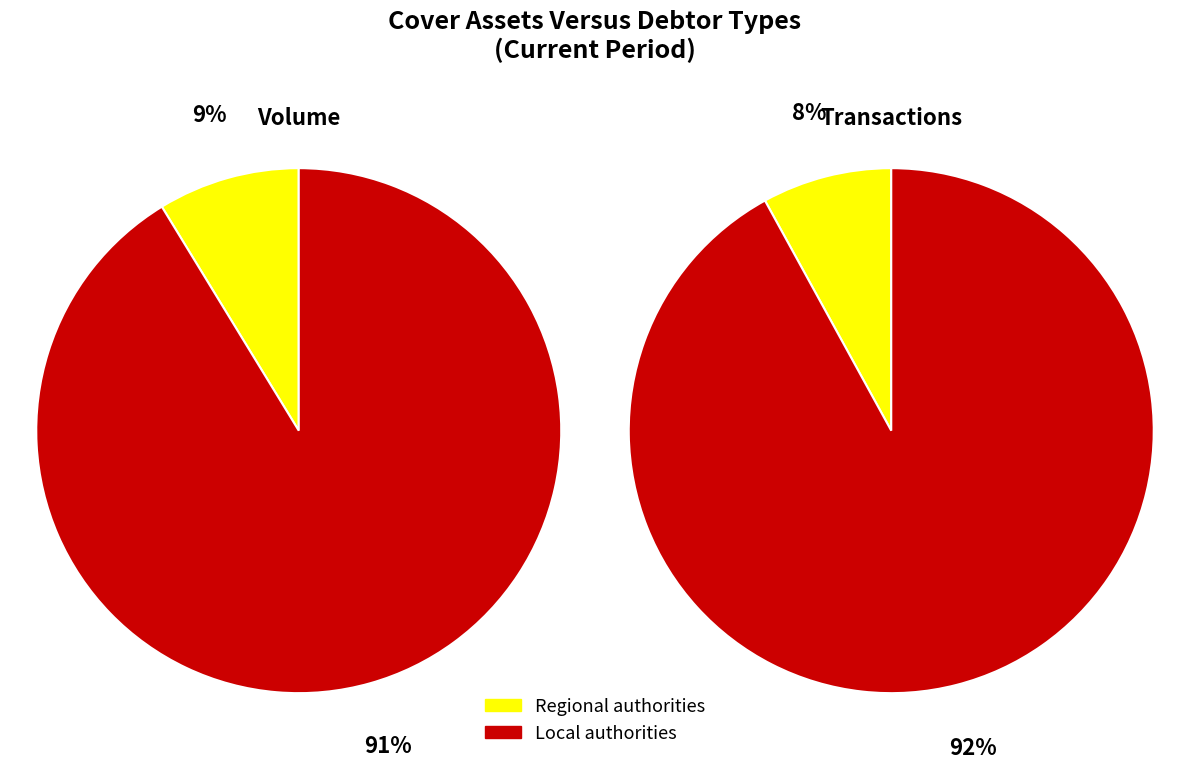

Between Regional authorities and Local authorities, which is larger?

Local authorities